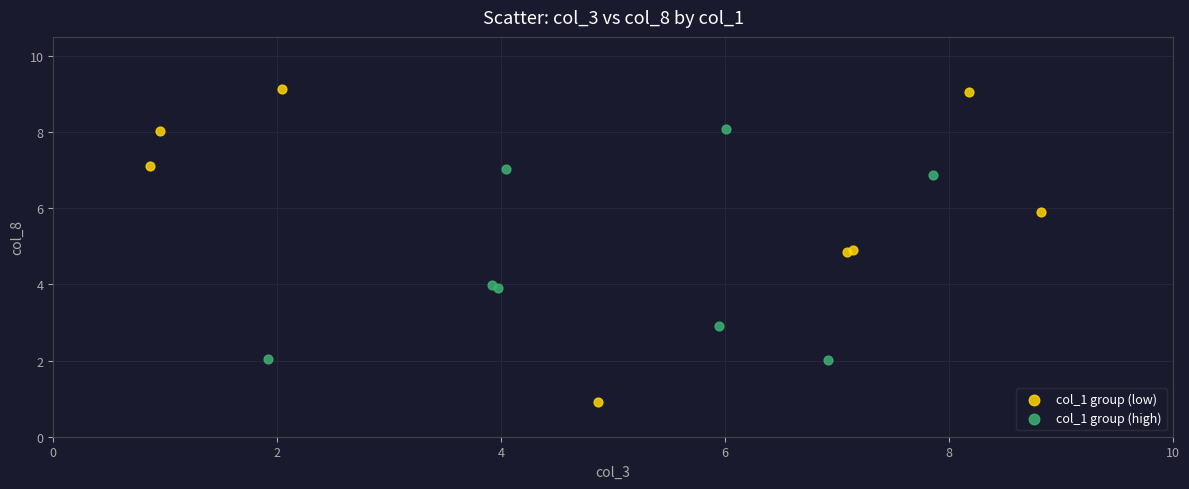

Which series has the largest Y range (max minus min)?

col_1 group (low)